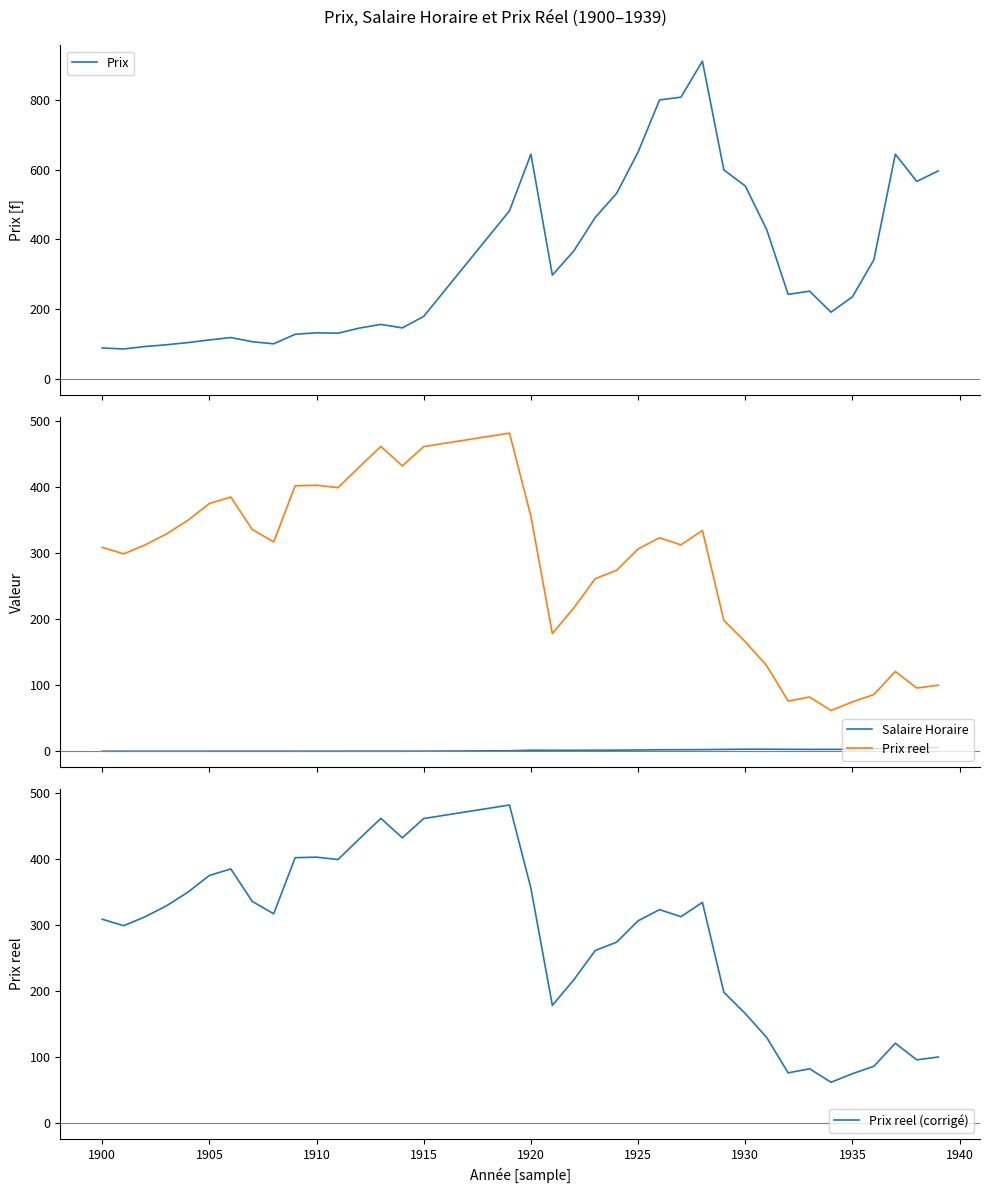

How many data points in Prix reel are above 312?

19